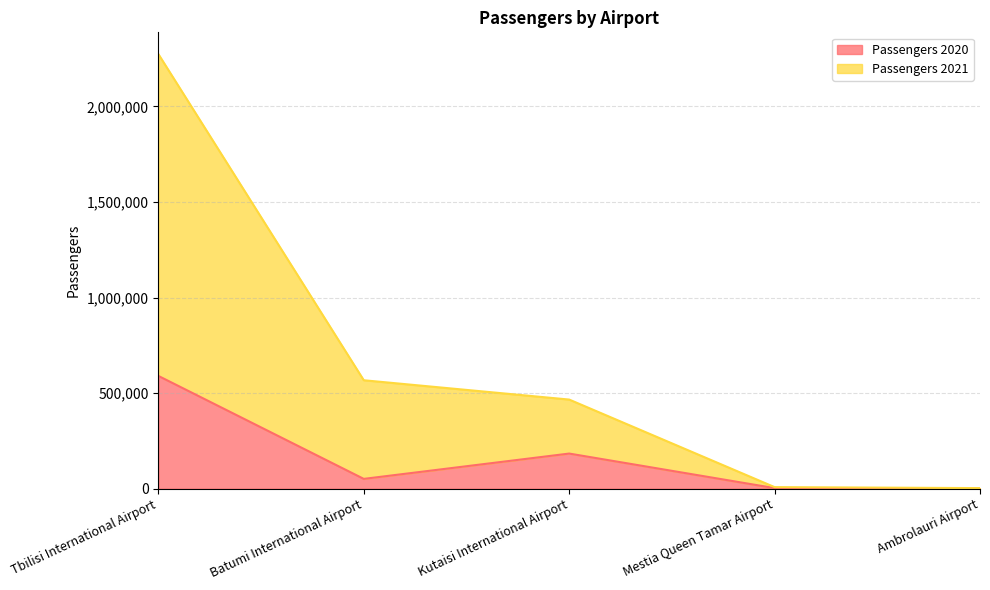

What is the value of the Passengers 2021 point at the 4th from the left?

8306